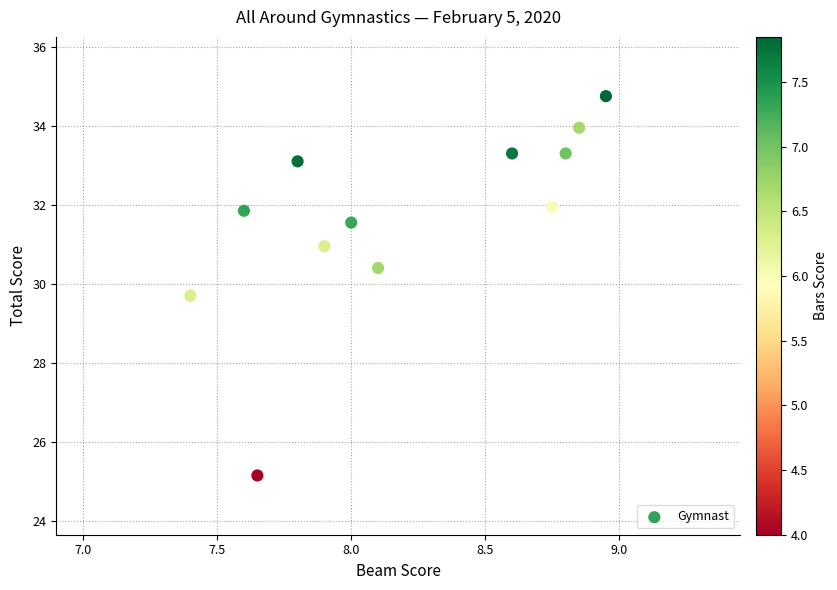

What is the range of Y values (max minus min)?

9.6